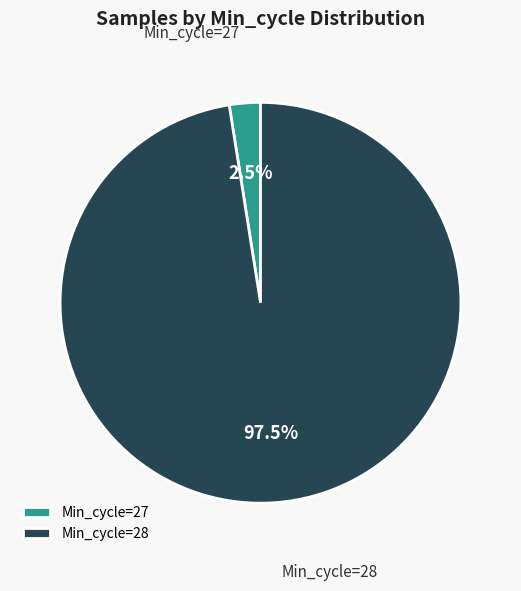

How many segments does this pie chart have?

2